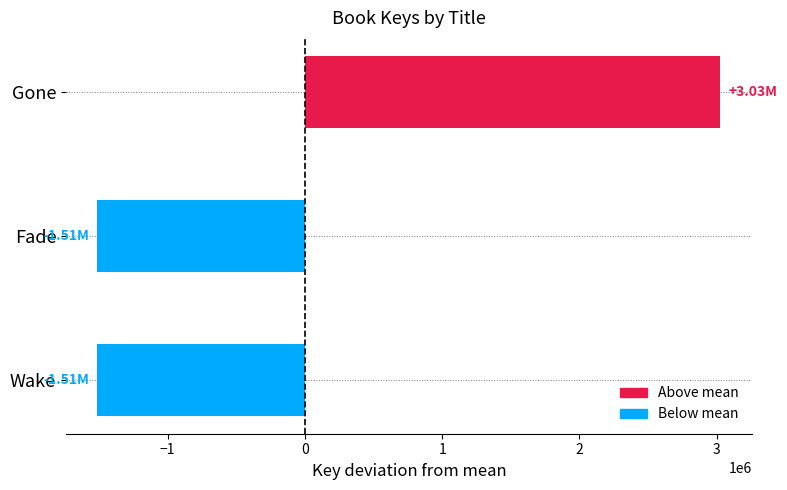

What is the label of the 2nd bar from the top?

Fade